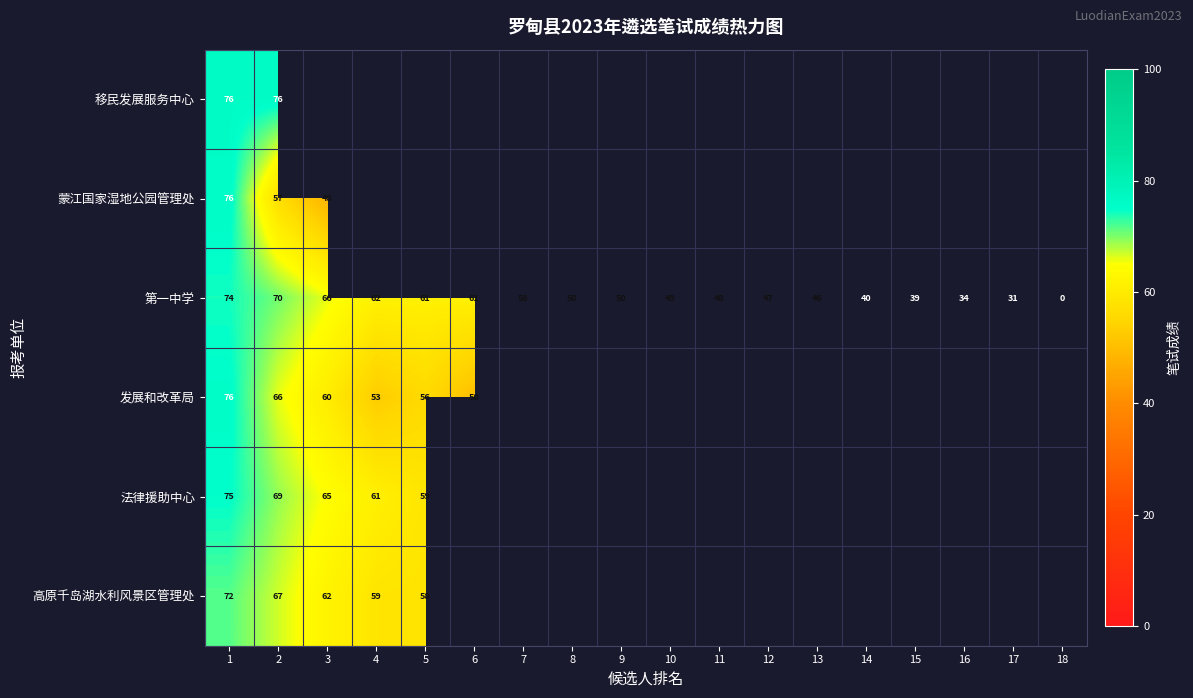

What is the maximum value for 第一中学?

74.0